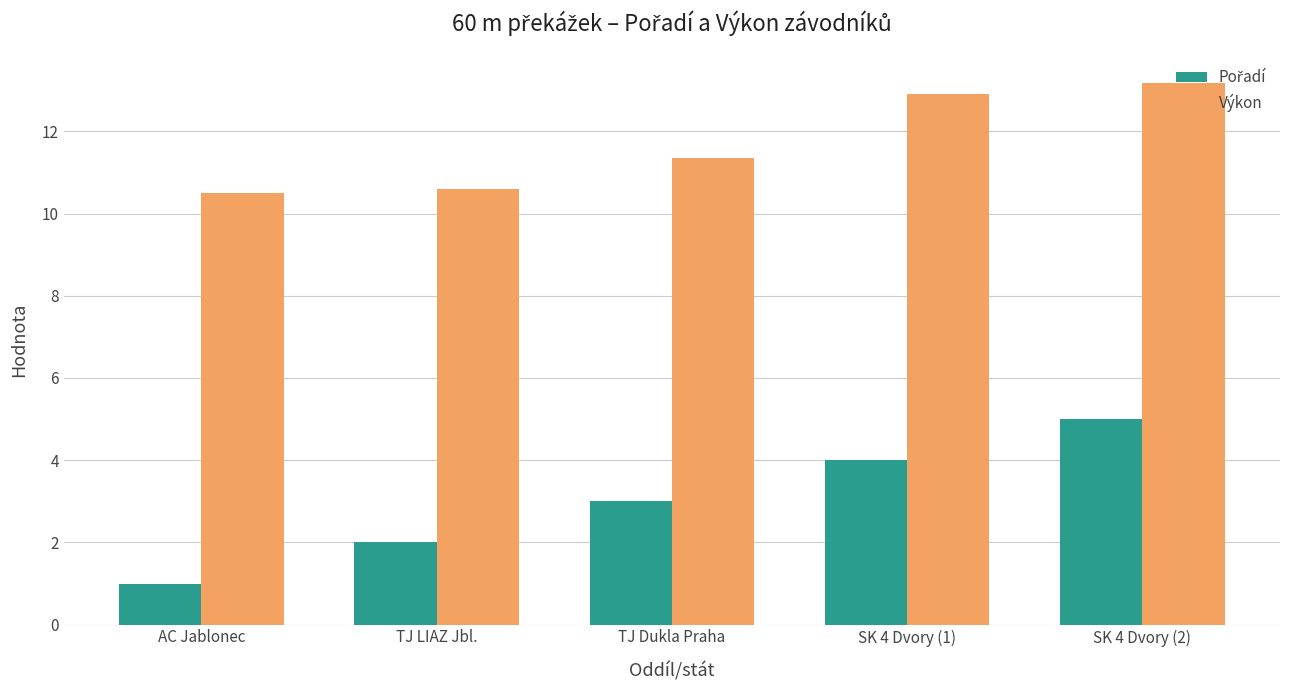

The Výkon series shows 7.1 at SK 4 Dvory (1). True or false?

False